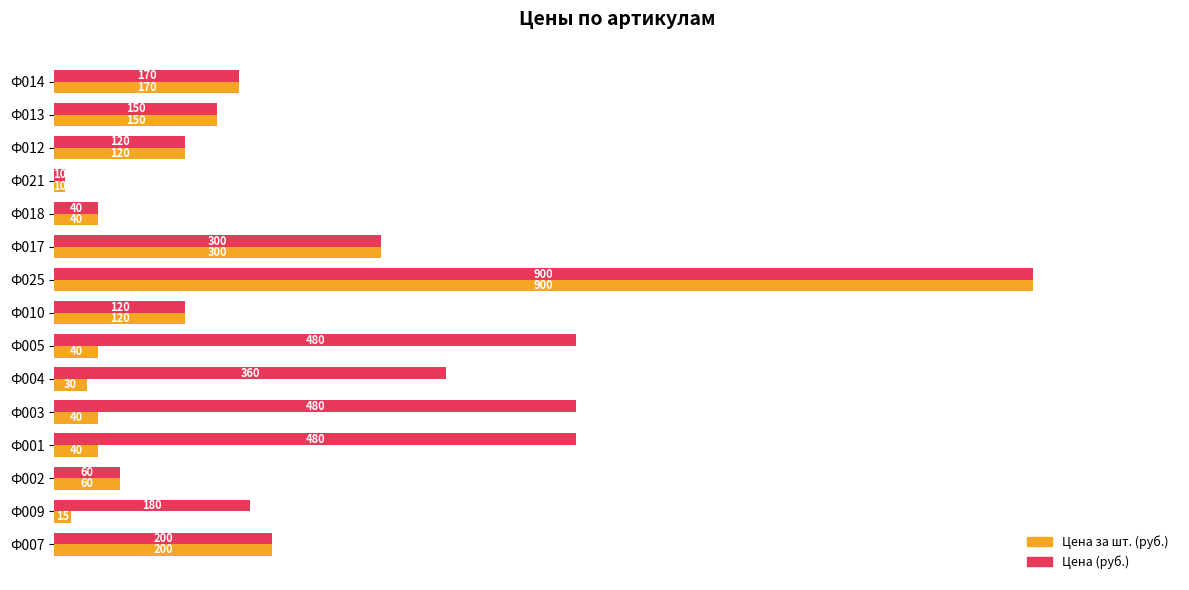

What is the lowest value of the Цена (руб.) series?

10